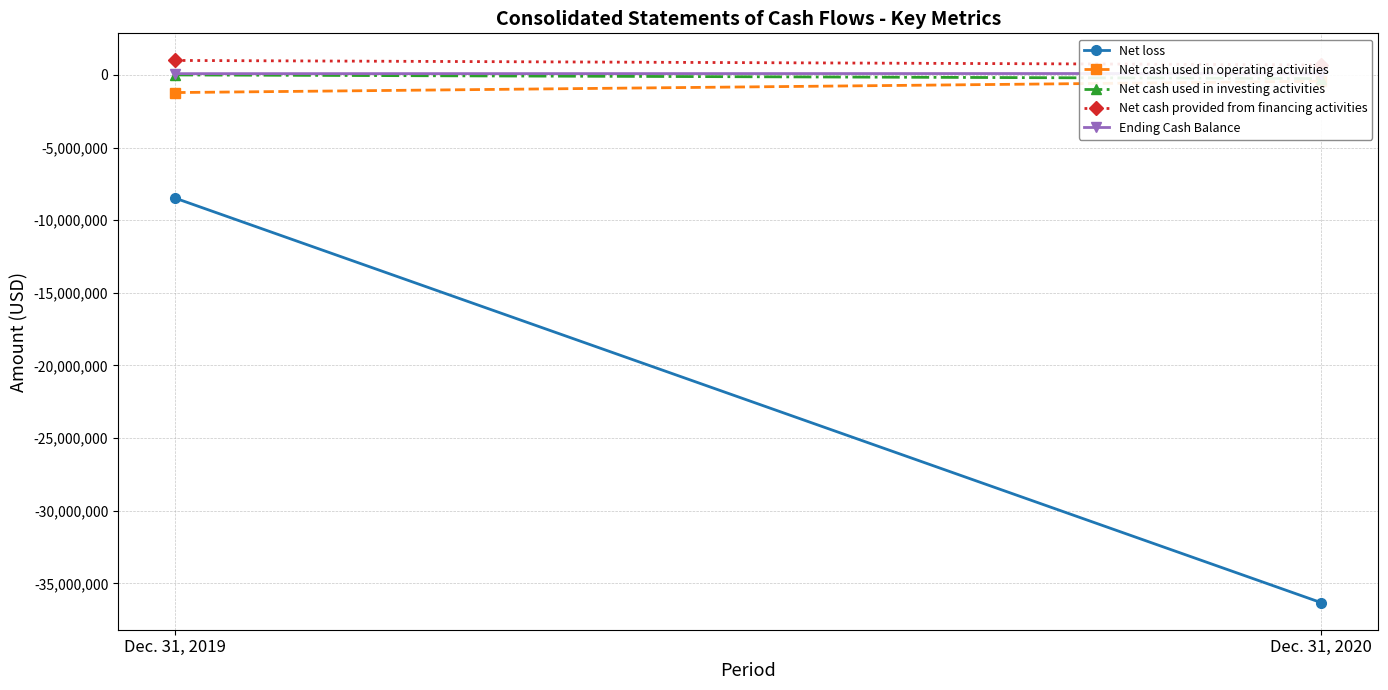

Reading left to right, extract all data points from this chart.

Net loss: -8483673	-36325230
Net cash used in operating activities: -1213093	-434556
Net cash used in investing activities: 0	-250000
Net cash provided from financing activities: 997685	693920
Ending Cash Balance: 88648	98012